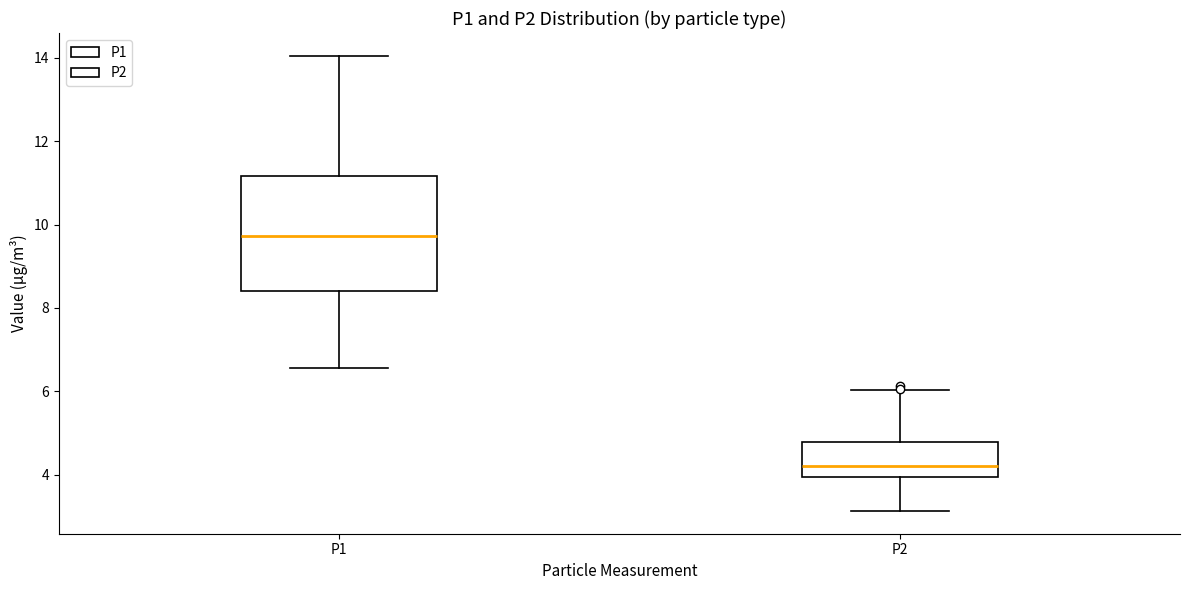

Where does the upper whisker of the box for P2 end on the y-axis? The values are not printed on the chart, so give them approximately, as read against the axis.

6.0